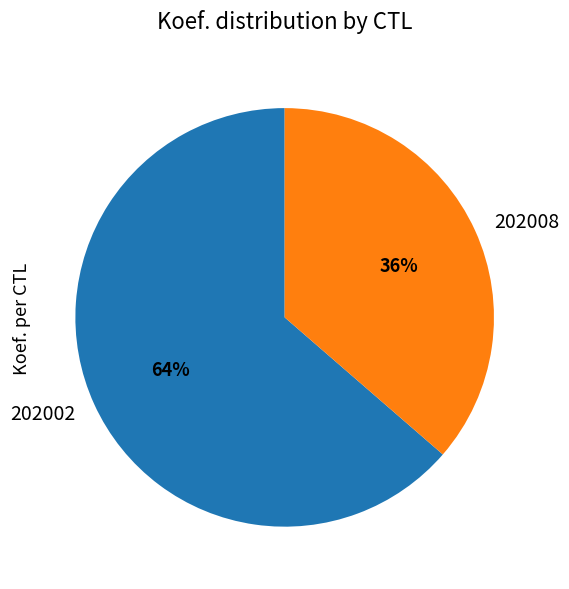

To the nearest percent, what is the average slice percentage?

50%